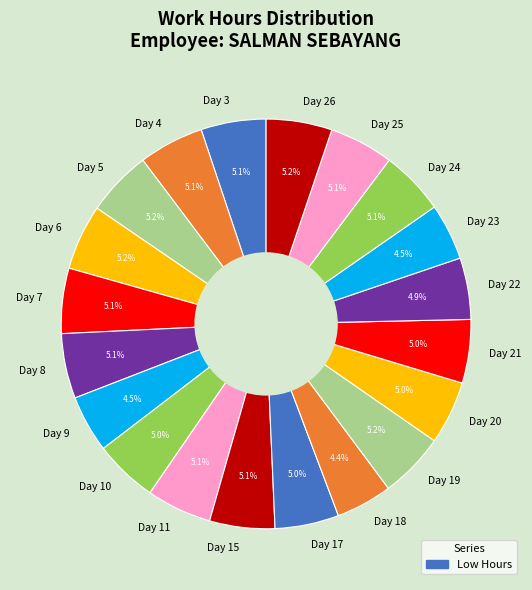

The Day 7 slice represents 5% of the pie. True or false?

True